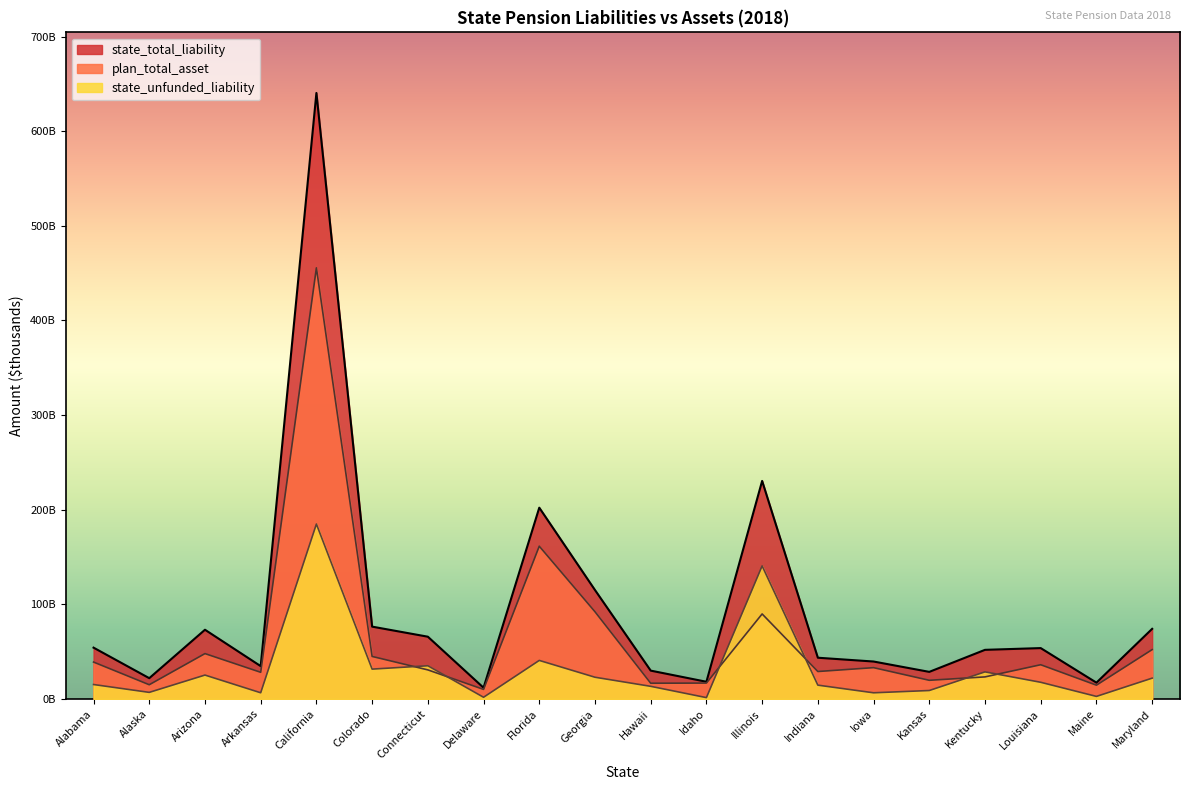

At which label does state_total_liability reach its peak?

California